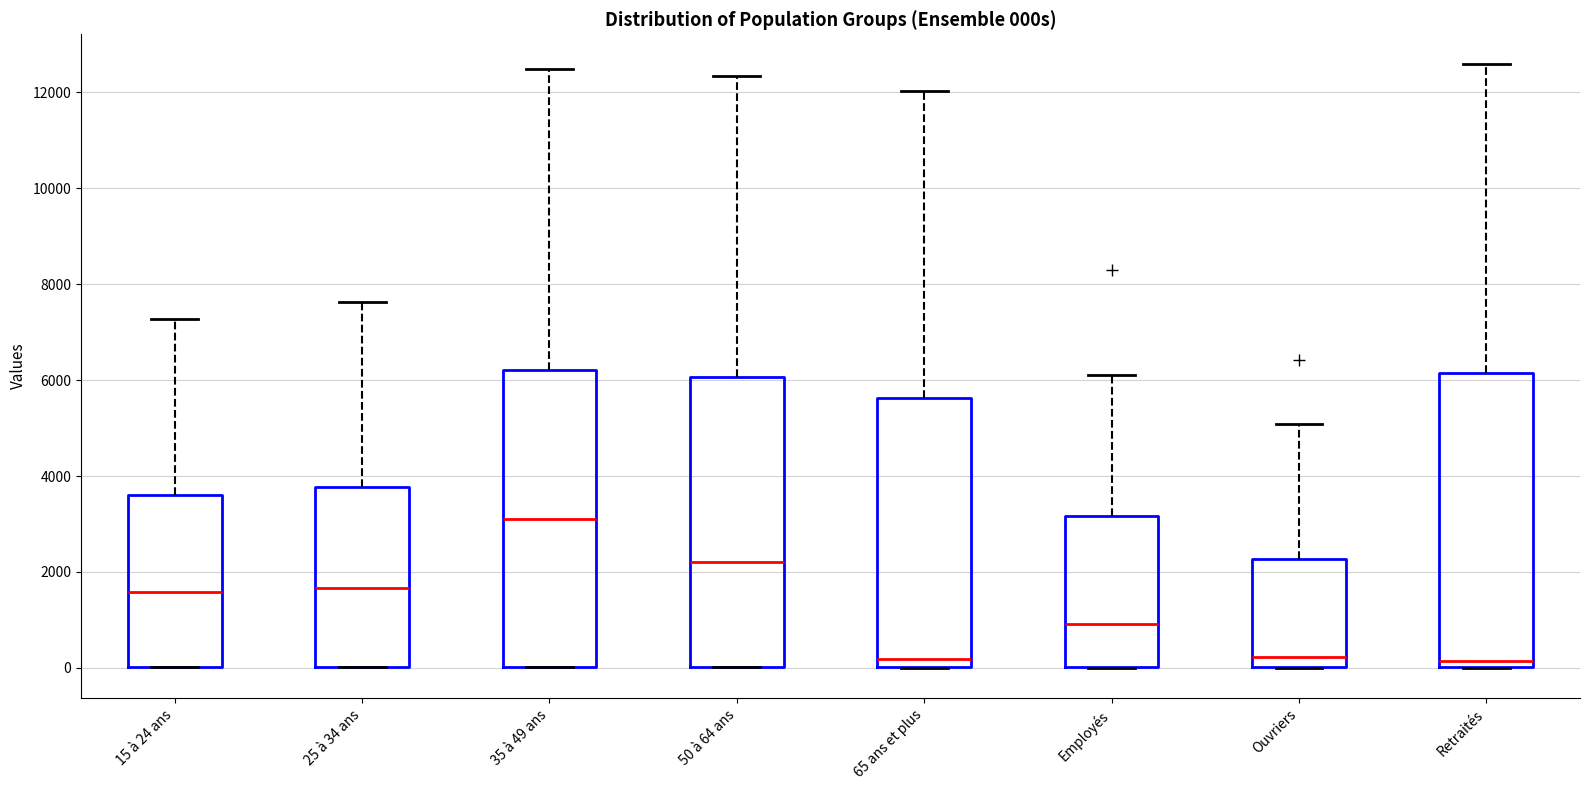

Reading left to right, read every box against the y-axis: the position of its median line, the range the box covers, and the ends of its whiskers. The values are not printed on the chart, so give them approximately, as read against the axis.

15 à 24 ans: median 1600, box 0 to 3600, whiskers 0 to 7200
25 à 34 ans: median 1600, box 0 to 3800, whiskers 0 to 7600
35 à 49 ans: median 3200, box 0 to 6200, whiskers 0 to 12400
50 à 64 ans: median 2200, box 0 to 6000, whiskers 0 to 12400
65 ans et plus: median 200, box 0 to 5600, whiskers 0 to 12000
Employés: median 1000, box 0 to 3200, whiskers 0 to 6200
Ouvriers: median 200, box 0 to 2200, whiskers 0 to 5000
Retraités: median 200, box 0 to 6200, whiskers 0 to 12600